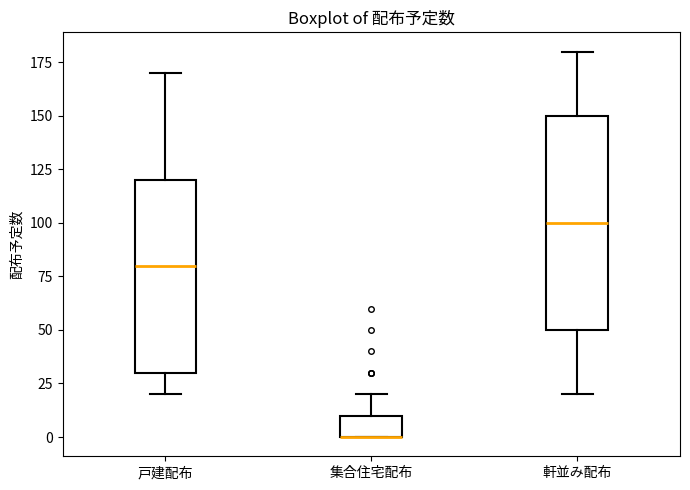

Reading left to right, transcribe this box plot: for each box, give where its median line is, the range the box spans, and where its two whiskers end, as read against the y-axis. The values are not printed on the chart, so give them approximately, as read against the axis.

戸建配布: median 80, box 30 to 120, whiskers 20 to 170
集合住宅配布: median 0 (drawn on the box's lower edge), box 0 to 10, whiskers 0 to 20
軒並み配布: median 100, box 50 to 150, whiskers 20 to 180